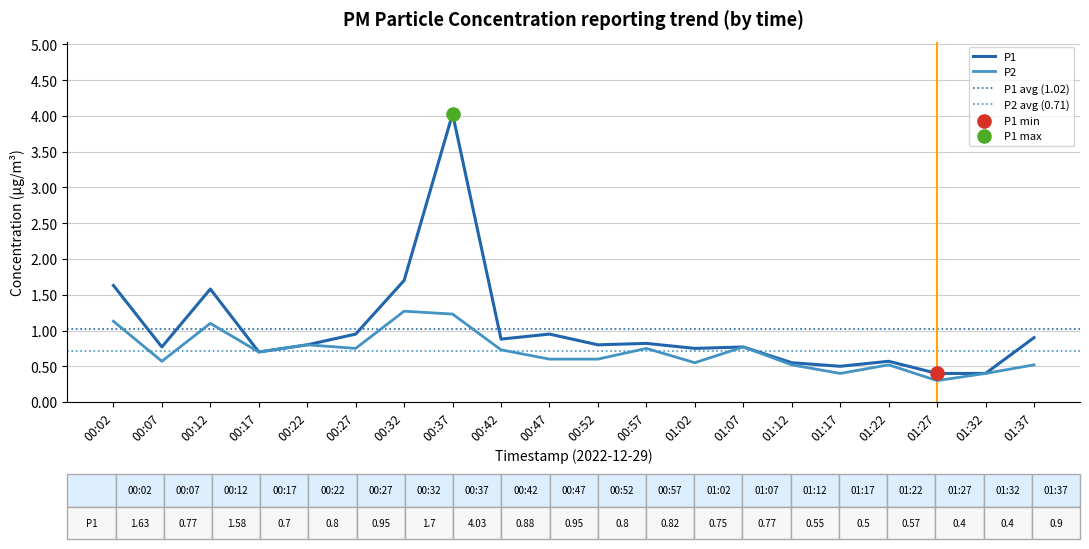

Which series contains the lowest Y value?

P2